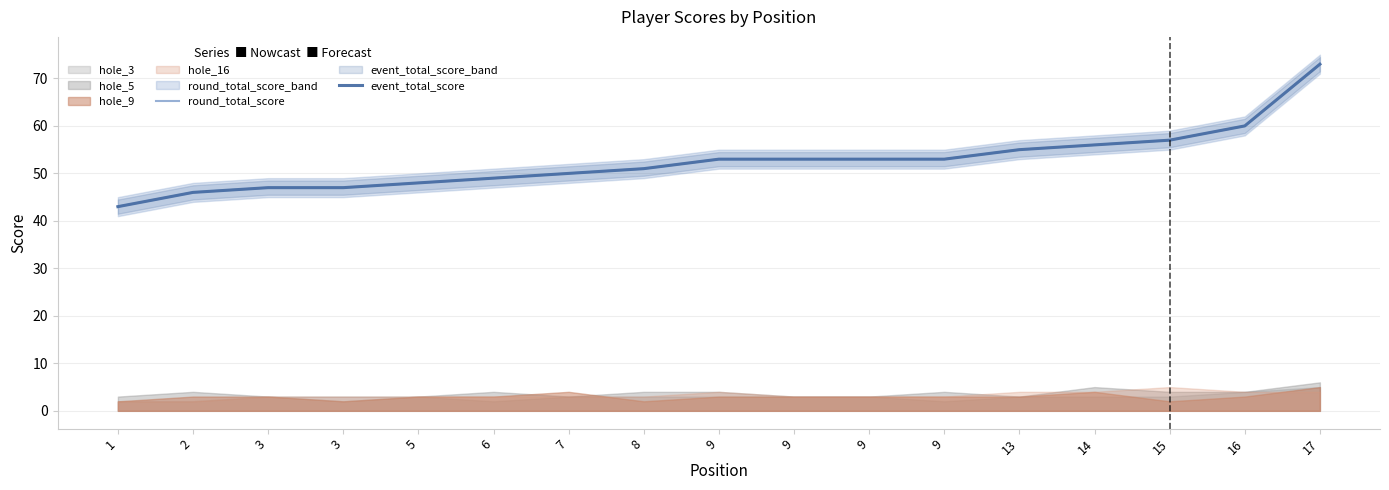

Between 9 and 16, which series saw the biggest shift?

round_total_score